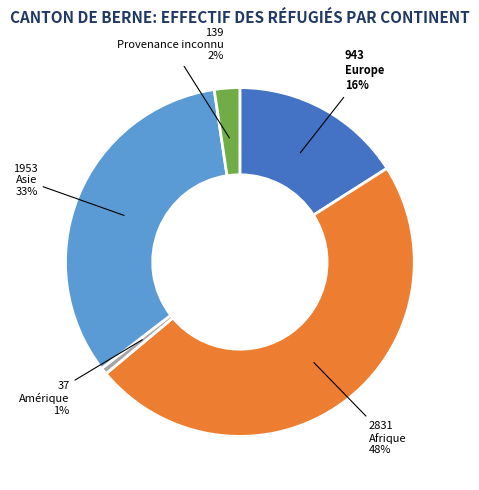

To the nearest percent, what is the average slice percentage?

20%